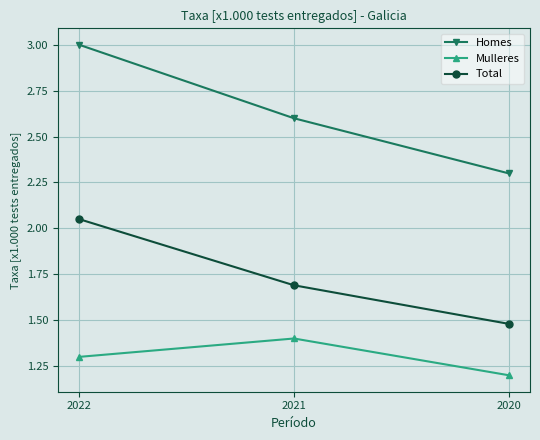

Is it true that Mulleres equals 2.3 at 2021?

False